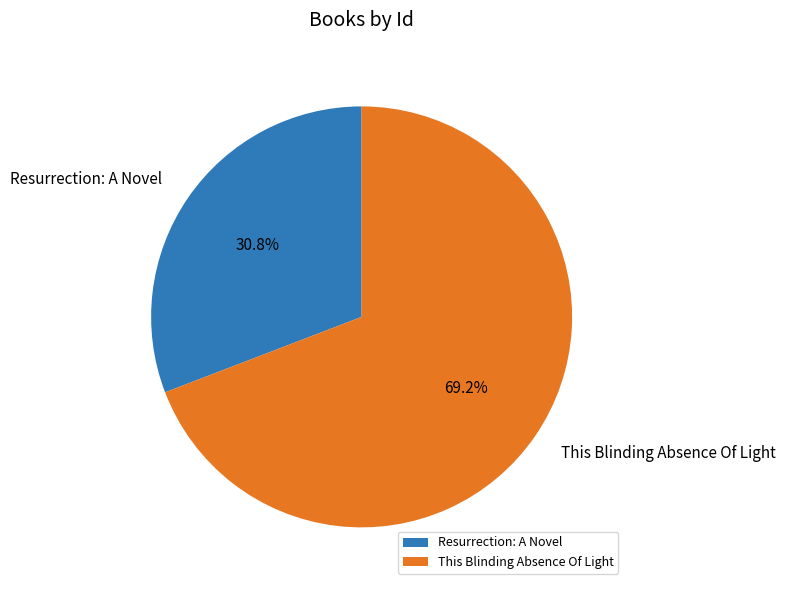

To the nearest percent, what is the combined percentage of This Blinding Absence Of Light and Resurrection: A Novel?

100%